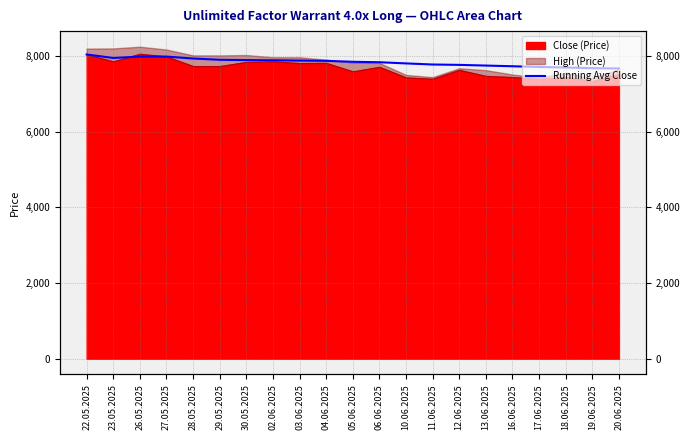

True or false: the data shows 7988.3 at 26.05.2025.

True